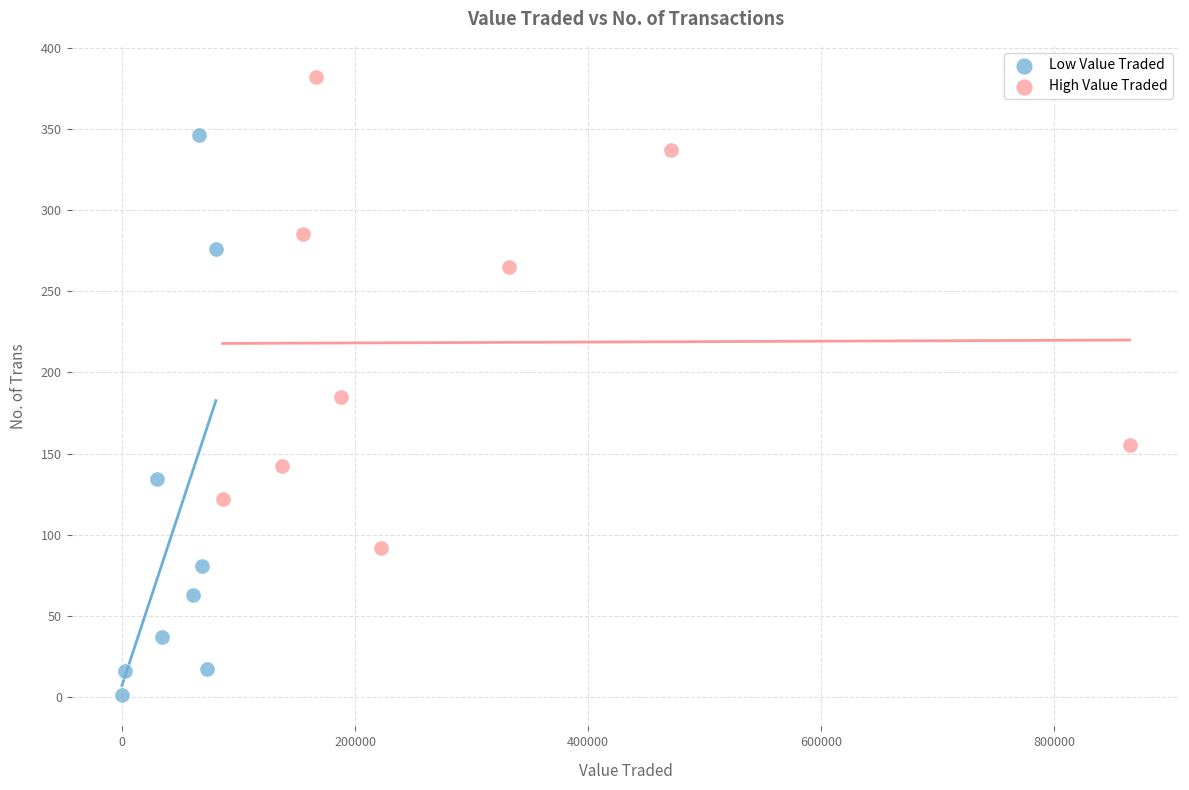

Which series reaches the minimum Y coordinate?

Low Value Traded